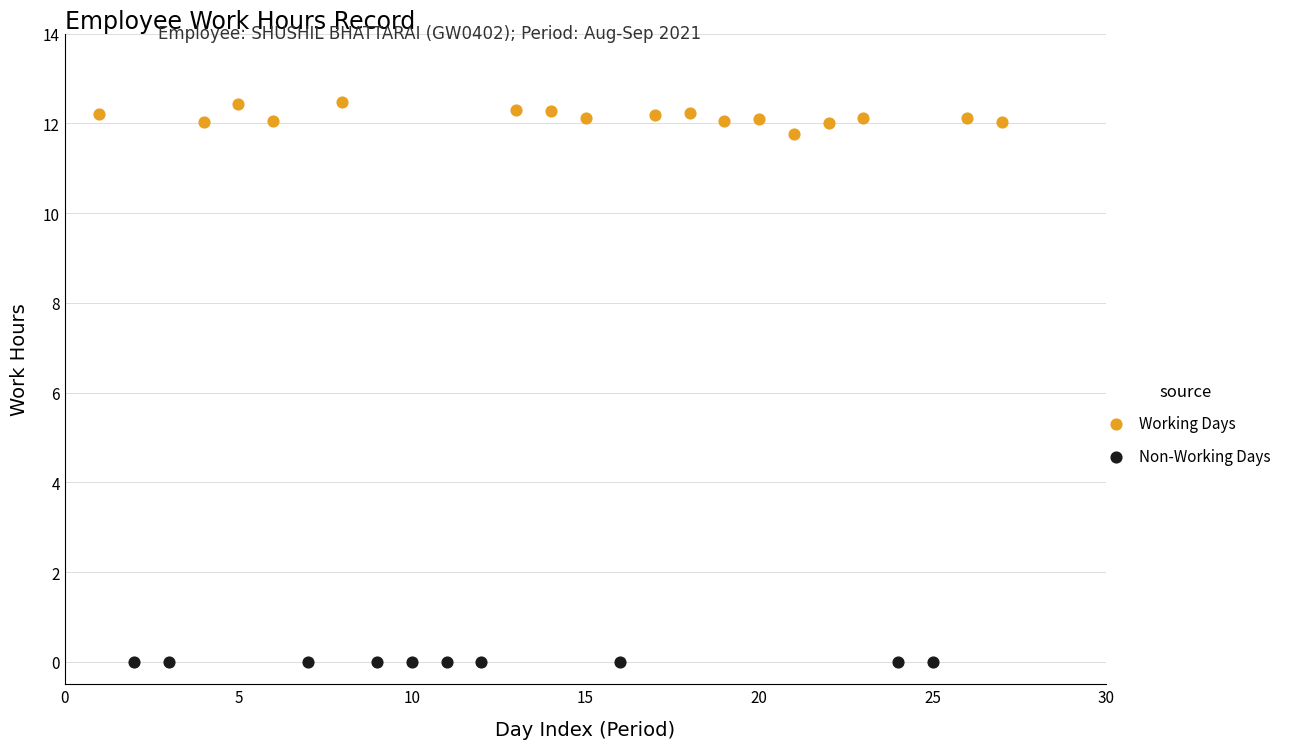

Which series reaches the minimum Y coordinate?

Non-Working Days